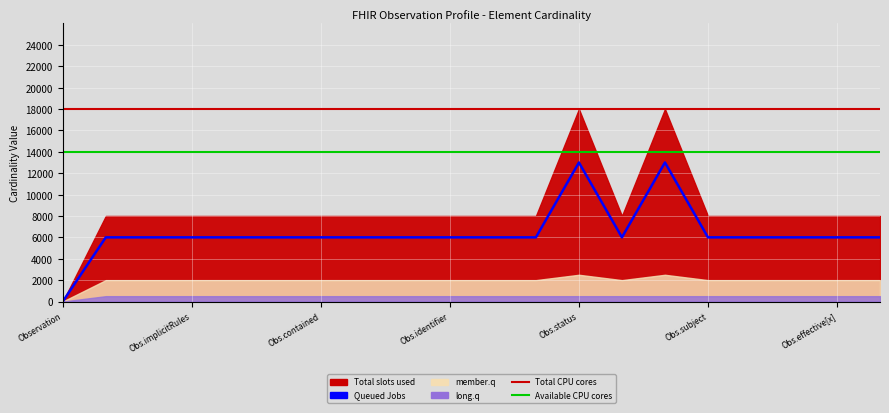

At which label does Total CPU cores reach its minimum?

Observation